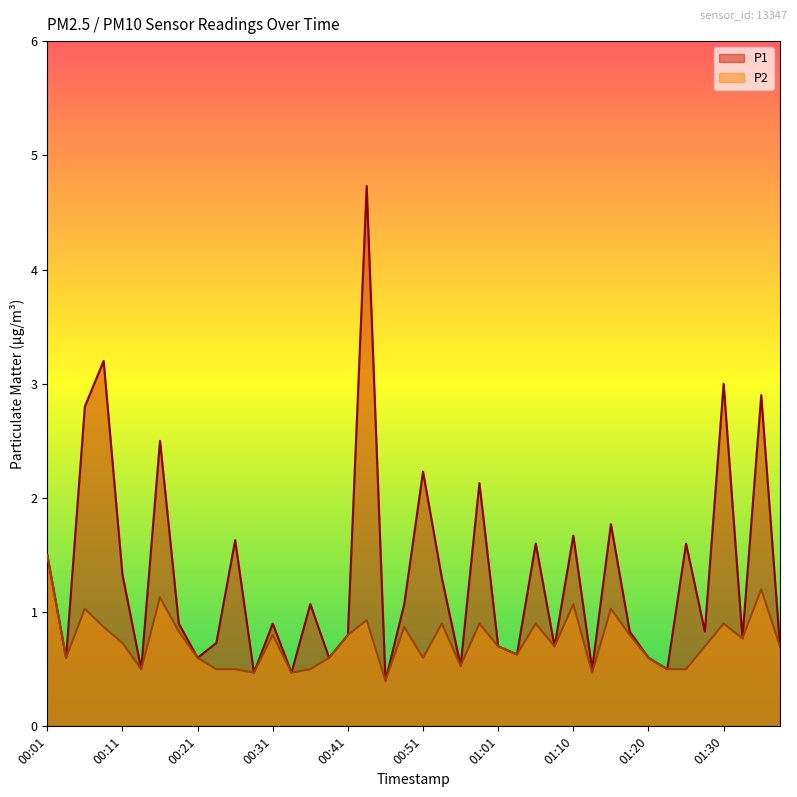

Reading right to left, transcribe all the data shown in this chart.

P1: 01:37=0.7	01:35=2.9	01:32=0.8	01:30=3.0	01:28=0.8	01:25=1.6	01:23=0.5	01:20=0.6	01:18=0.8	01:15=1.8	01:13=0.5	01:10=1.7	01:08=0.7	01:06=1.6	01:03=0.6	01:01=0.7	00:58=2.1	00:56=0.5	00:53=1.3	00:51=2.2	00:48=1.1	00:46=0.4	00:43=4.7	00:41=0.8	00:38=0.6	00:36=1.1	00:33=0.5	00:31=0.9	00:29=0.5	00:26=1.6	00:24=0.7	00:21=0.6	00:19=0.9	00:16=2.5	00:14=0.5	00:11=1.3	00:09=3.2	00:06=2.8	00:04=0.6	00:01=1.5
P2: 01:37=0.7	01:35=1.2	01:32=0.8	01:30=0.9	01:28=0.7	01:25=0.5	01:23=0.5	01:20=0.6	01:18=0.8	01:15=1.0	01:13=0.5	01:10=1.1	01:08=0.7	01:06=0.9	01:03=0.6	01:01=0.7	00:58=0.9	00:56=0.5	00:53=0.9	00:51=0.6	00:48=0.9	00:46=0.4	00:43=0.9	00:41=0.8	00:38=0.6	00:36=0.5	00:33=0.5	00:31=0.8	00:29=0.5	00:26=0.5	00:24=0.5	00:21=0.6	00:19=0.8	00:16=1.1	00:14=0.5	00:11=0.7	00:09=0.9	00:06=1.0	00:04=0.6	00:01=1.5